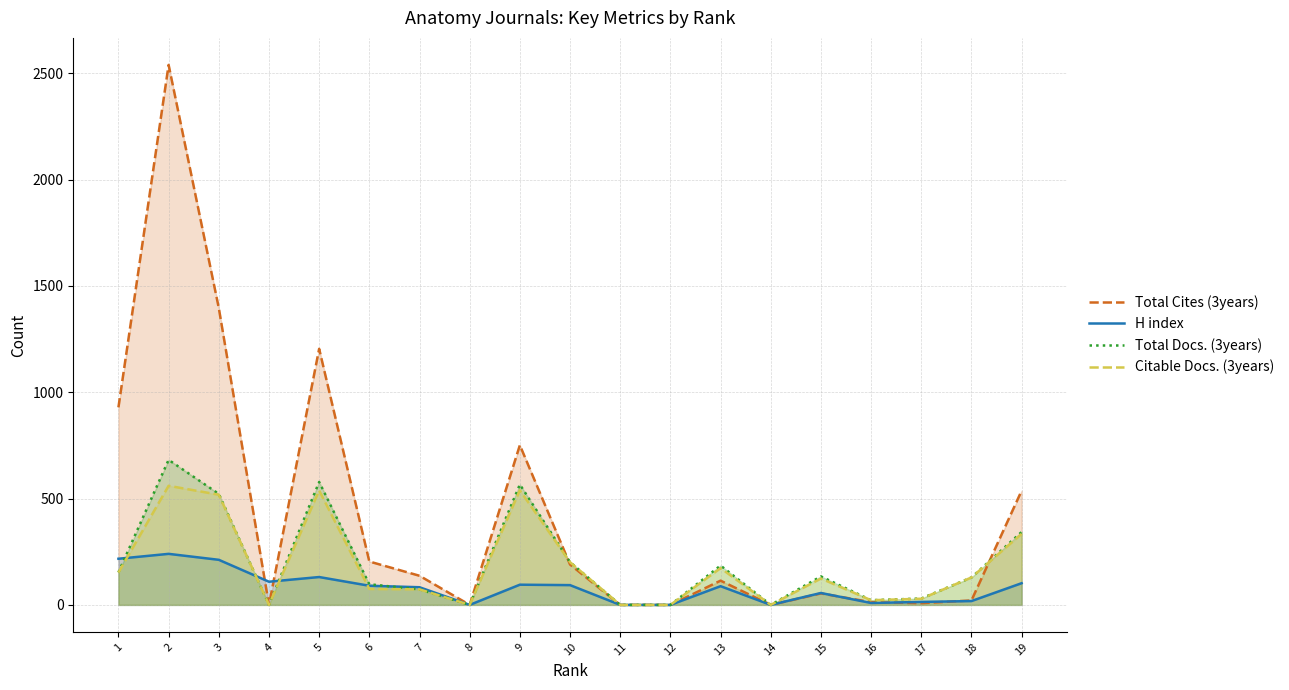

Reading right to left, list all the values displayed in this chart.

Total Cites (3years): 537	21	8	13	54	0	114	0	0	190	751	0	137	204	1204	0	1396	2539	929
H index: 102	18	14	9	56	0	88	0	0	93	95	0	83	90	131	109	212	240	217
Total Docs. (3years): 343	129	30	22	134	0	185	0	0	201	566	0	73	97	578	0	522	682	153
Citable Docs. (3years): 334	129	29	22	124	0	173	0	0	201	539	0	73	75	538	0	518	560	152